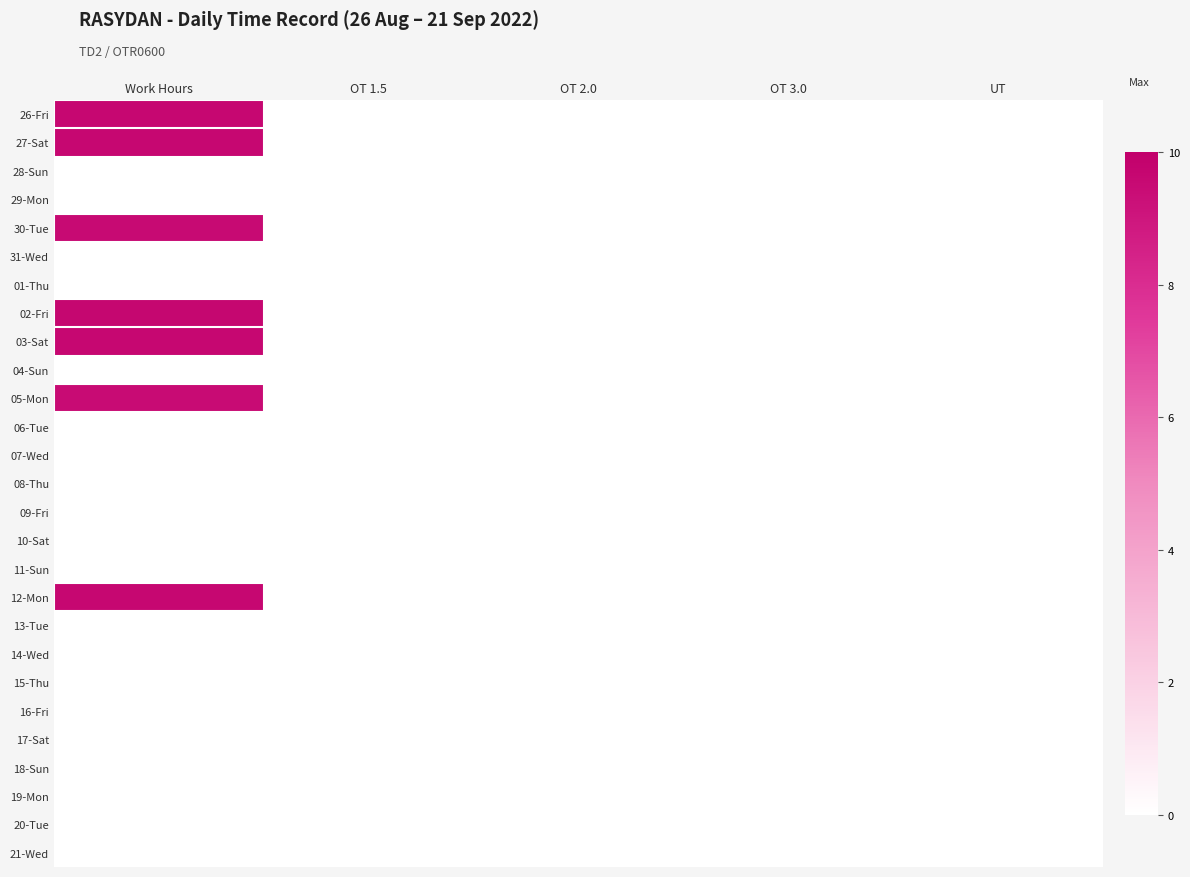

Reading right to left, list all the values displayed in this chart.

26-Fri: UT=0.0	OT 3.0=0.0	OT 2.0=0.0	OT 1.5=0.0	Work Hours=9.6
27-Sat: UT=0.0	OT 3.0=0.0	OT 2.0=0.0	OT 1.5=0.0	Work Hours=9.6
28-Sun: UT=0.0	OT 3.0=0.0	OT 2.0=0.0	OT 1.5=0.0	Work Hours=0.0
29-Mon: UT=0.0	OT 3.0=0.0	OT 2.0=0.0	OT 1.5=0.0	Work Hours=0.0
30-Tue: UT=0.0	OT 3.0=0.0	OT 2.0=0.0	OT 1.5=0.0	Work Hours=9.5
31-Wed: UT=0.0	OT 3.0=0.0	OT 2.0=0.0	OT 1.5=0.0	Work Hours=0.0
01-Thu: UT=0.0	OT 3.0=0.0	OT 2.0=0.0	OT 1.5=0.0	Work Hours=0.0
02-Fri: UT=0.0	OT 3.0=0.0	OT 2.0=0.0	OT 1.5=0.0	Work Hours=9.7
03-Sat: UT=0.0	OT 3.0=0.0	OT 2.0=0.0	OT 1.5=0.0	Work Hours=9.6
04-Sun: UT=0.0	OT 3.0=0.0	OT 2.0=0.0	OT 1.5=0.0	Work Hours=0.0
05-Mon: UT=0.0	OT 3.0=0.0	OT 2.0=0.0	OT 1.5=0.0	Work Hours=9.5
06-Tue: UT=0.0	OT 3.0=0.0	OT 2.0=0.0	OT 1.5=0.0	Work Hours=0.0
07-Wed: UT=0.0	OT 3.0=0.0	OT 2.0=0.0	OT 1.5=0.0	Work Hours=0.0
08-Thu: UT=0.0	OT 3.0=0.0	OT 2.0=0.0	OT 1.5=0.0	Work Hours=0.0
09-Fri: UT=0.0	OT 3.0=0.0	OT 2.0=0.0	OT 1.5=0.0	Work Hours=0.0
10-Sat: UT=0.0	OT 3.0=0.0	OT 2.0=0.0	OT 1.5=0.0	Work Hours=0.0
11-Sun: UT=0.0	OT 3.0=0.0	OT 2.0=0.0	OT 1.5=0.0	Work Hours=0.0
12-Mon: UT=0.0	OT 3.0=0.0	OT 2.0=0.0	OT 1.5=0.0	Work Hours=9.6
13-Tue: UT=0.0	OT 3.0=0.0	OT 2.0=0.0	OT 1.5=0.0	Work Hours=0.0
14-Wed: UT=0.0	OT 3.0=0.0	OT 2.0=0.0	OT 1.5=0.0	Work Hours=0.0
15-Thu: UT=0.0	OT 3.0=0.0	OT 2.0=0.0	OT 1.5=0.0	Work Hours=0.0
16-Fri: UT=0.0	OT 3.0=0.0	OT 2.0=0.0	OT 1.5=0.0	Work Hours=0.0
17-Sat: UT=0.0	OT 3.0=0.0	OT 2.0=0.0	OT 1.5=0.0	Work Hours=0.0
18-Sun: UT=0.0	OT 3.0=0.0	OT 2.0=0.0	OT 1.5=0.0	Work Hours=0.0
19-Mon: UT=0.0	OT 3.0=0.0	OT 2.0=0.0	OT 1.5=0.0	Work Hours=0.0
20-Tue: UT=0.0	OT 3.0=0.0	OT 2.0=0.0	OT 1.5=0.0	Work Hours=0.0
21-Wed: UT=0.0	OT 3.0=0.0	OT 2.0=0.0	OT 1.5=0.0	Work Hours=0.0